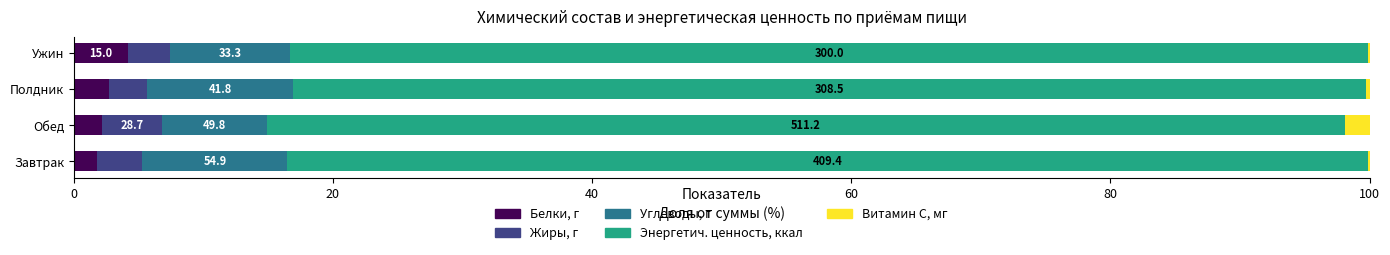

What are all the series names shown in the legend?

Белки, г, Жиры, г, Углеводы, г, Энергетич. ценность, ккал, Витамин С, мг